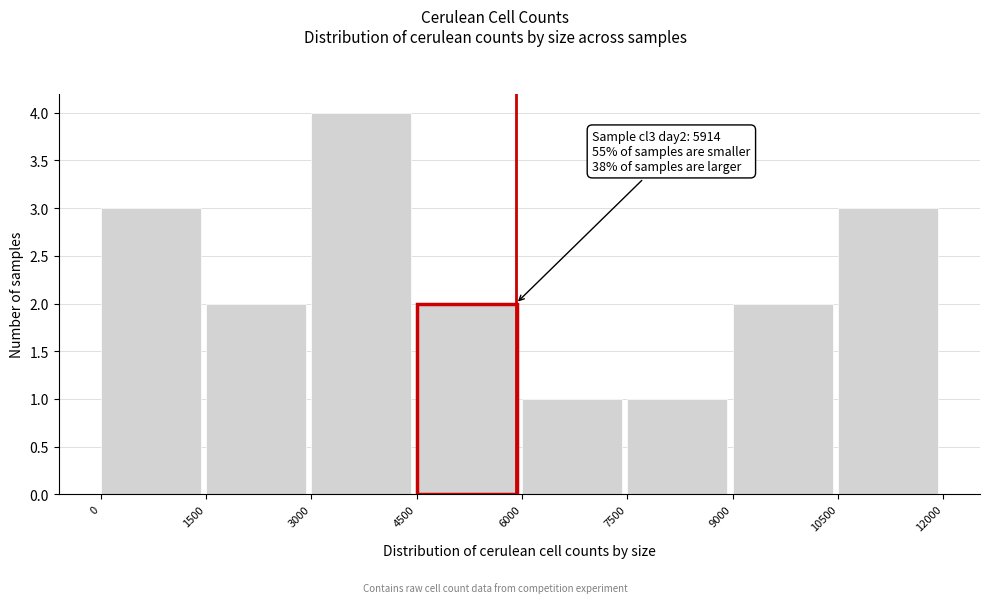

Over which range of the x-axis is the bar tallest?

3000 to 4500